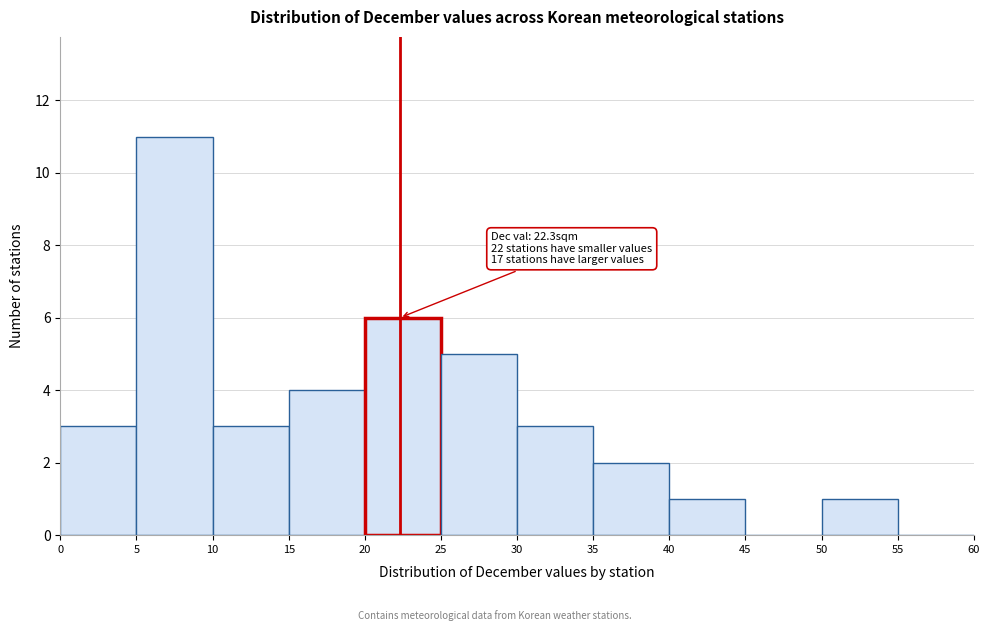

Over which range of the x-axis is the bar tallest?

5 to 10